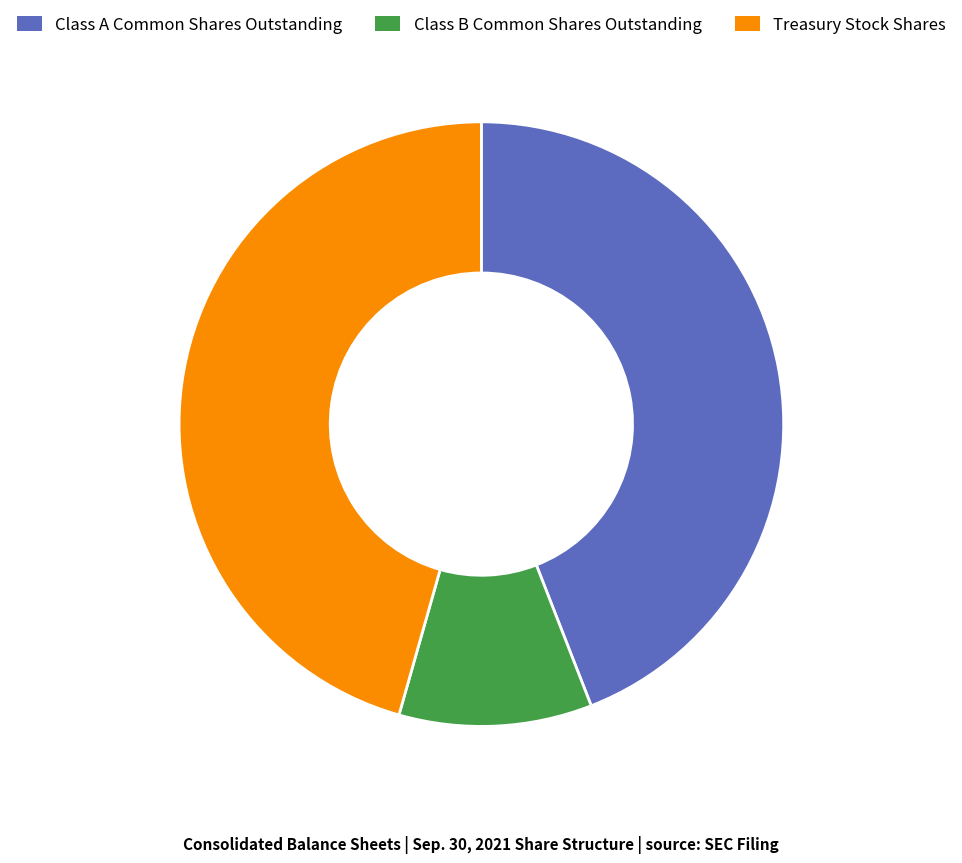

Does Class B Common Shares Outstanding represent more than half of the total?

No